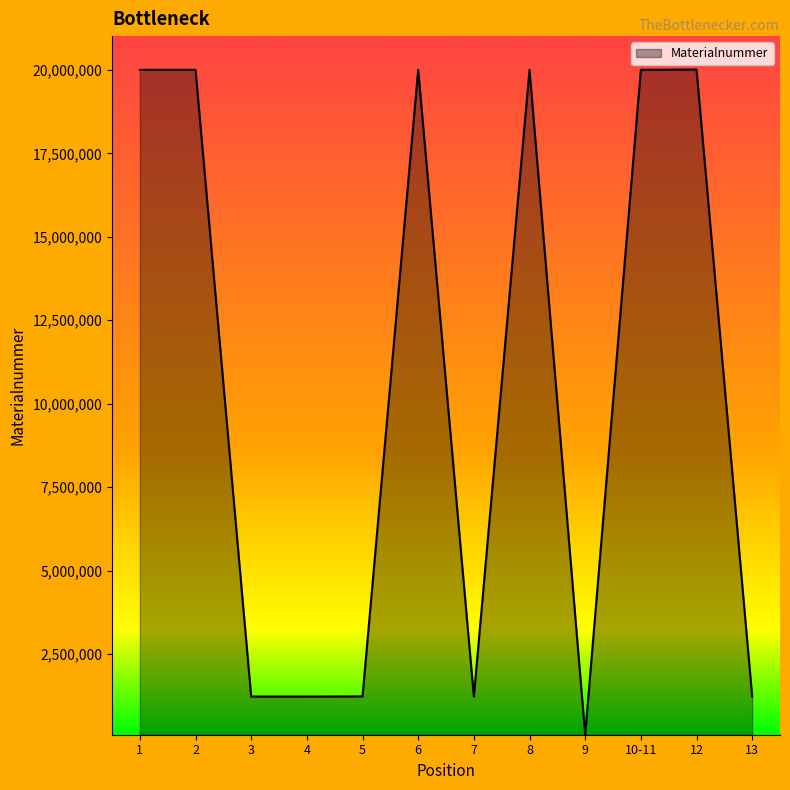

The value at 10-11 is 20007238. True or false?

True